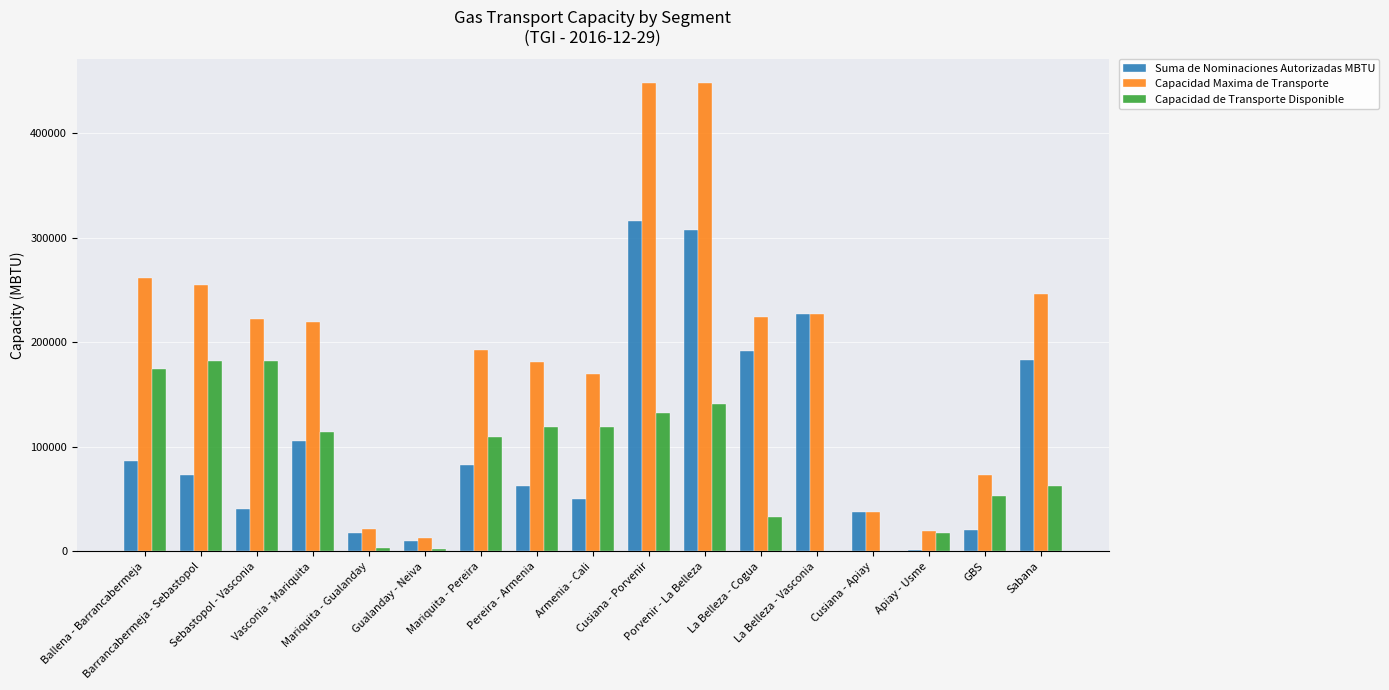

What is the maximum value for Suma de Nominaciones Autorizadas MBTU?

315347.0